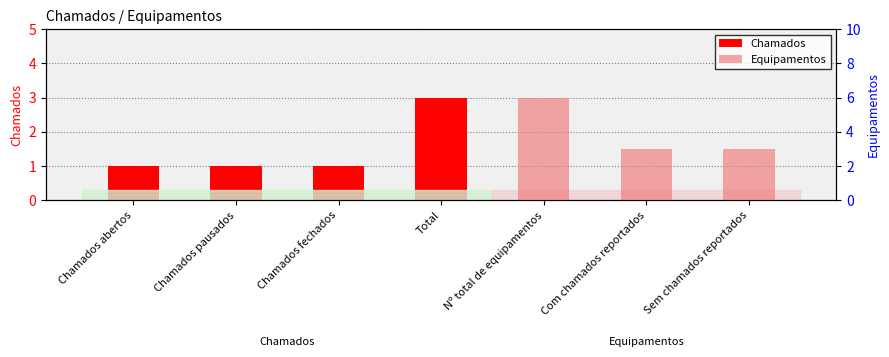

What is the value of the 4th bar from the left?

3